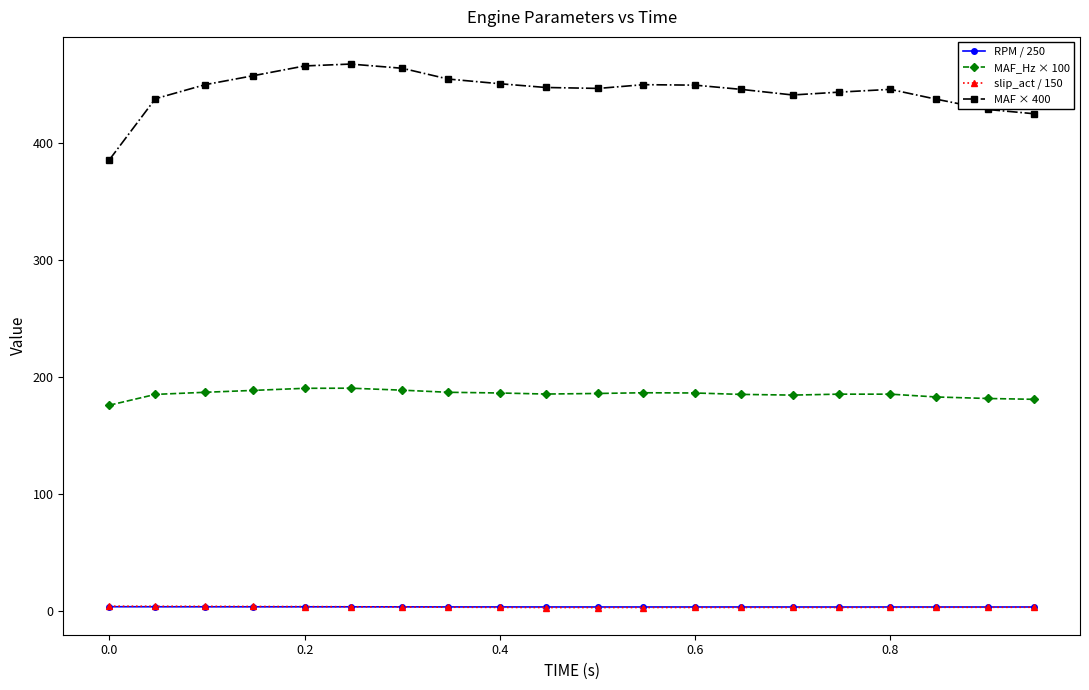

True or false: slip_act / 150 and MAF × 400 intersect in this chart.

False